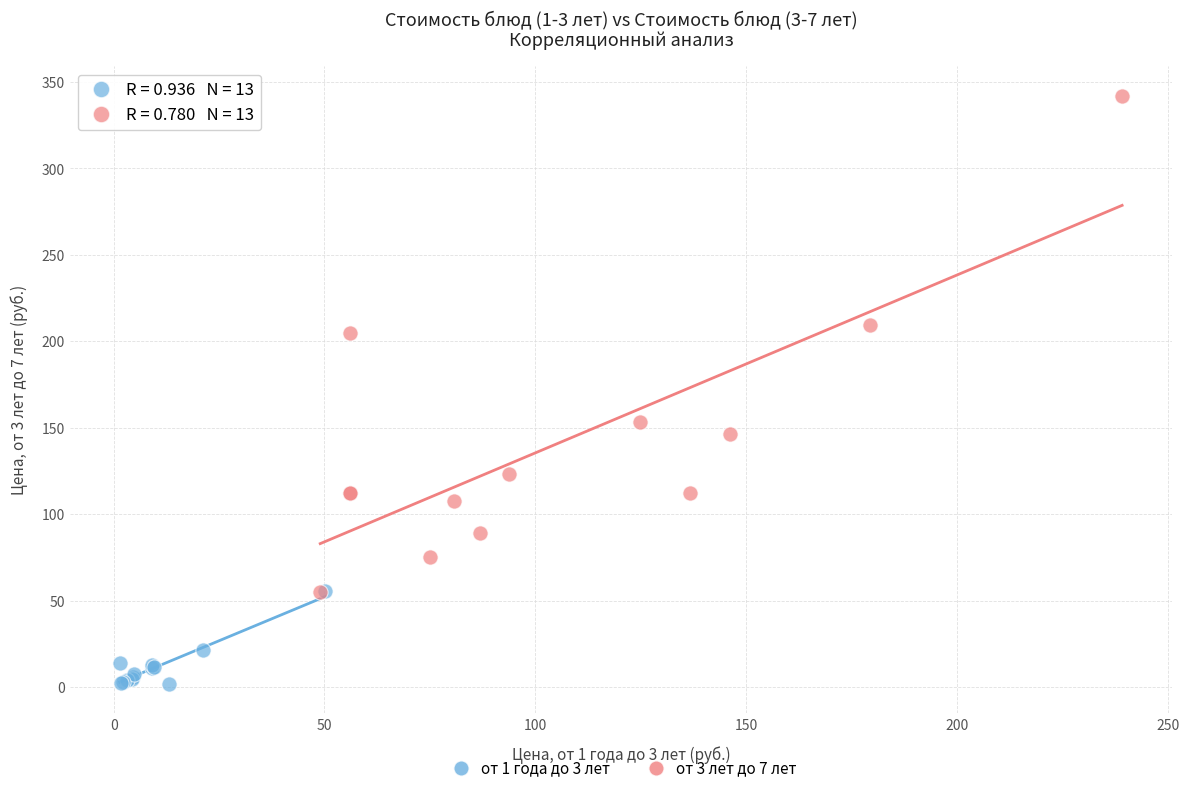

Which series has the largest Y range (max minus min)?

от 3 лет до 7 лет